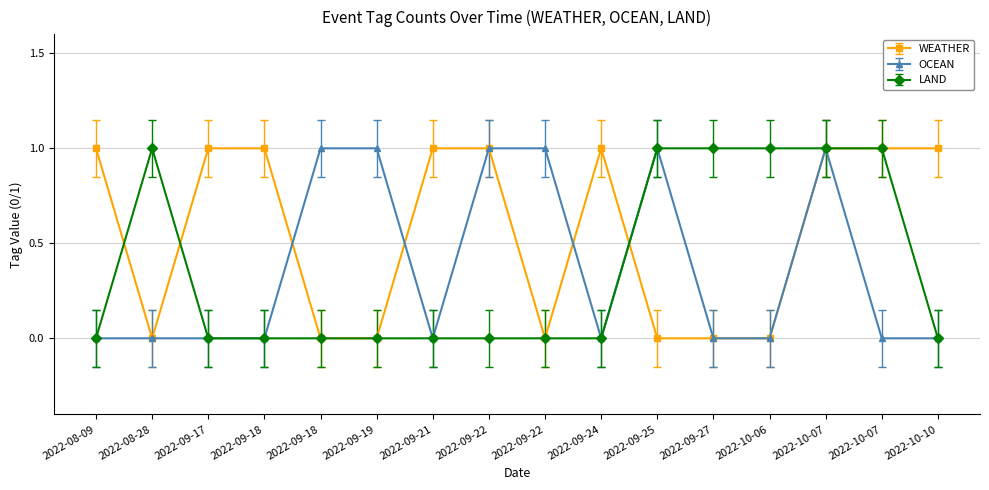

The WEATHER series shows 1 at 2022-09-18. True or false?

True